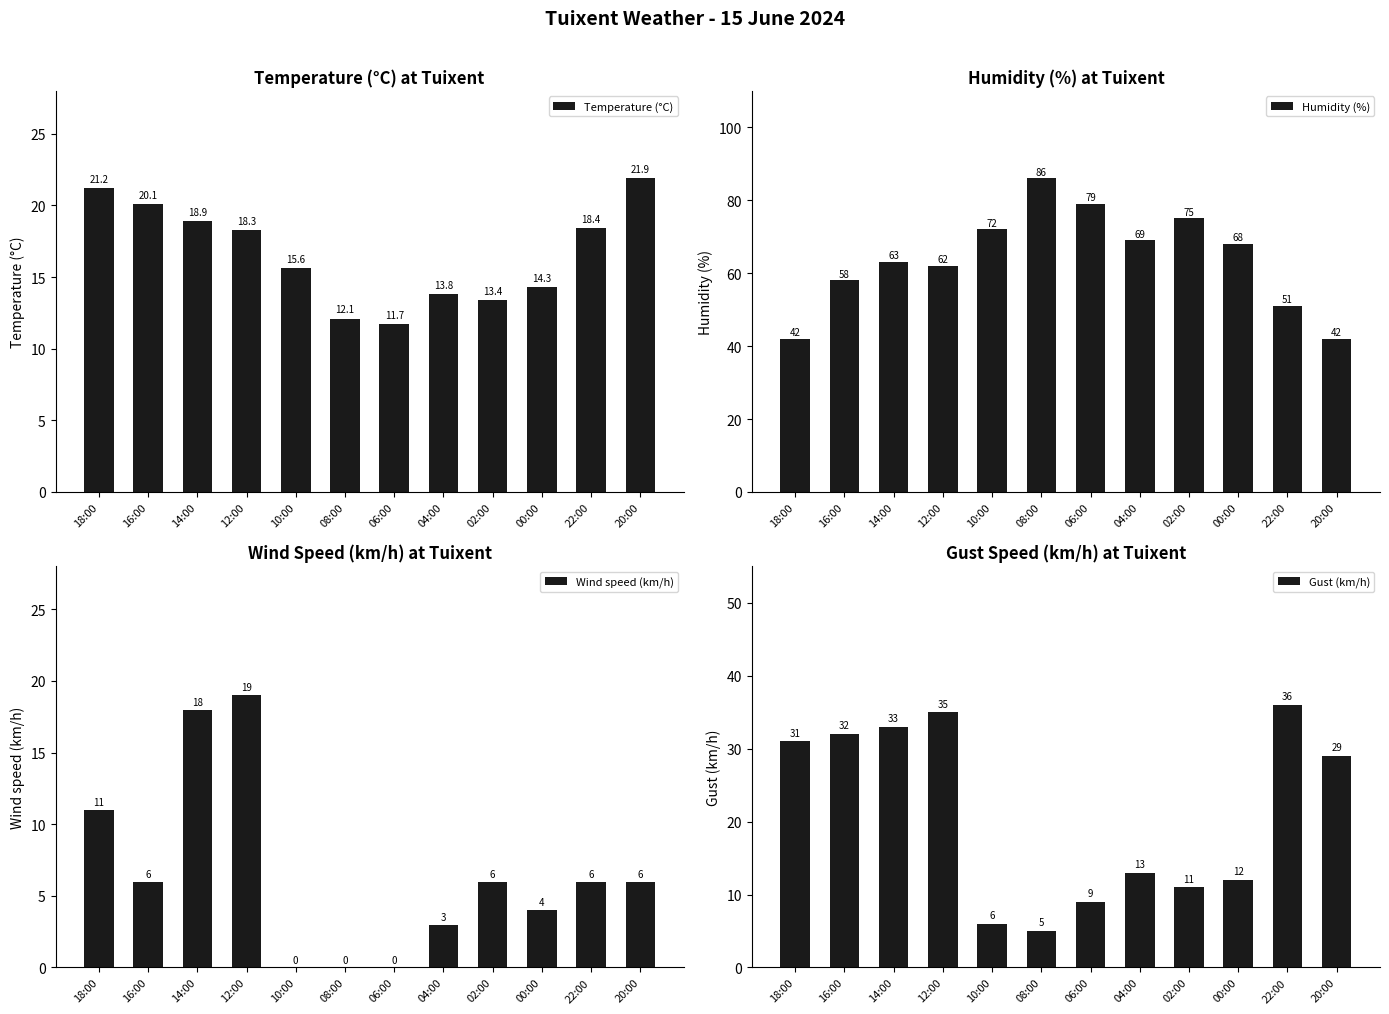

How many positive values does the Wind speed (km/h) series have?

9